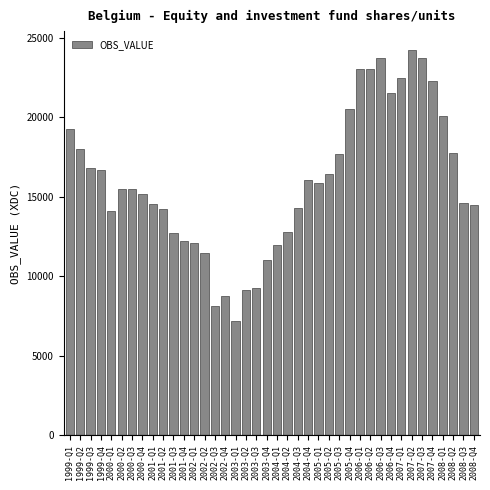

The value at 2002-Q4 is 2427.6. True or false?

False